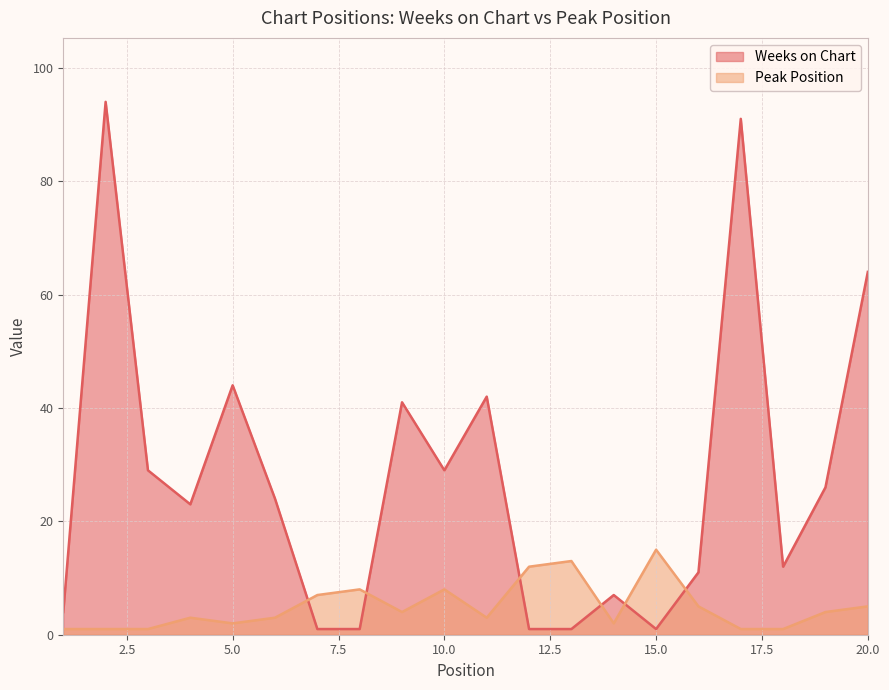

Where does the Peak Position series first go above 4?

7